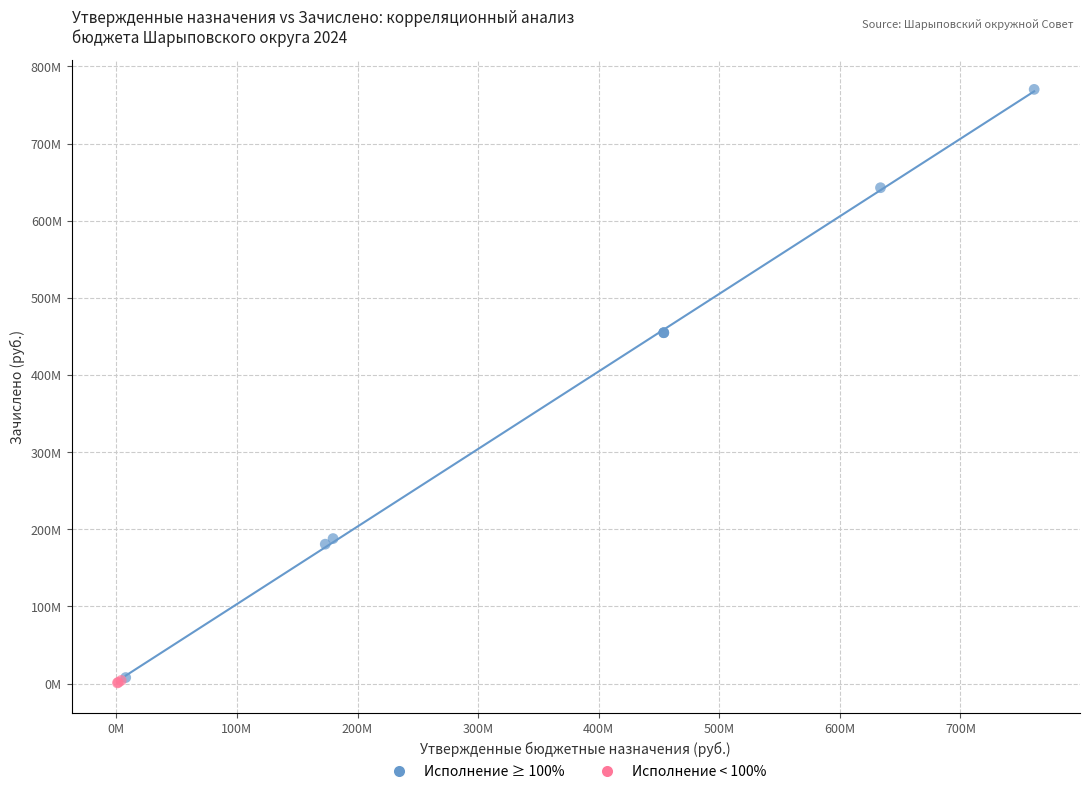

What are all the series names shown in the legend?

Исполнение ≥ 100%, Исполнение < 100%